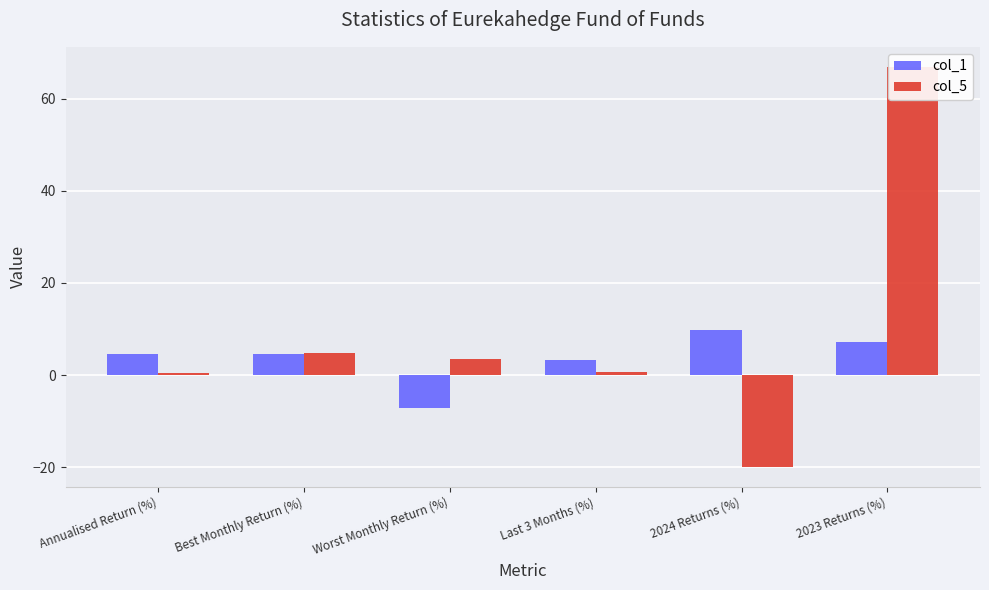

Reading left to right, list all the values displayed in this chart.

col_1: Annualised Return (%)=4.6	Best Monthly Return (%)=4.7	Worst Monthly Return (%)=-7.2	Last 3 Months (%)=3.4	2024 Returns (%)=9.8	2023 Returns (%)=7.2
col_5: Annualised Return (%)=0.5	Best Monthly Return (%)=4.8	Worst Monthly Return (%)=3.4	Last 3 Months (%)=0.8	2024 Returns (%)=-19.8	2023 Returns (%)=66.9